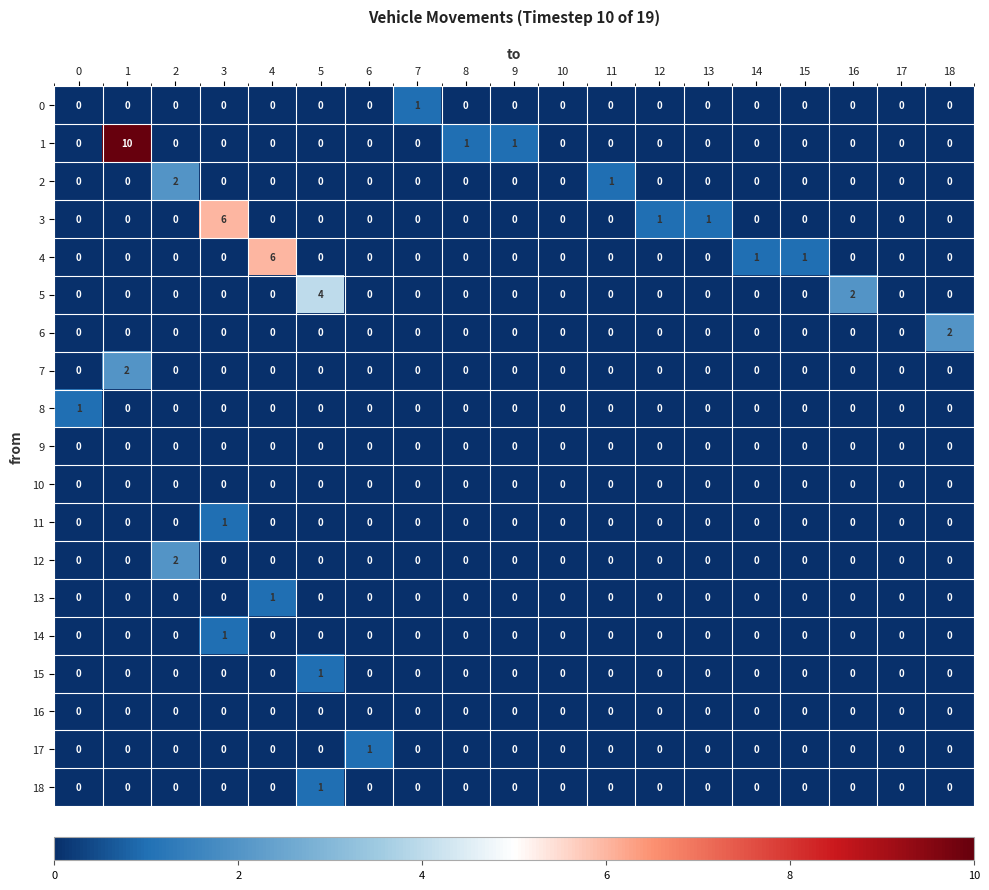

What is the total value across all series at 18?

2